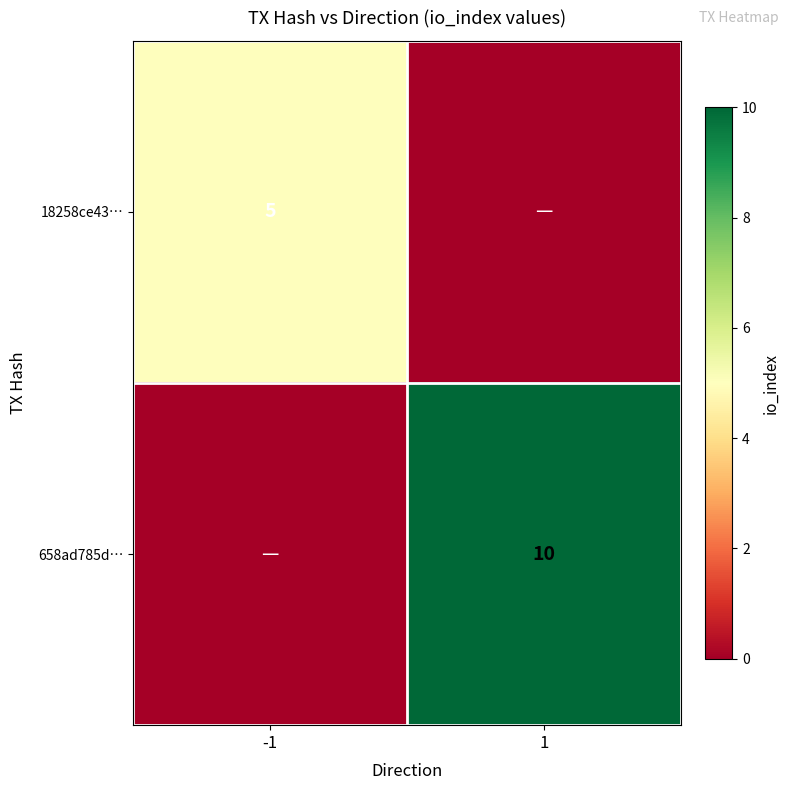

How many categories are shown in the chart?

2